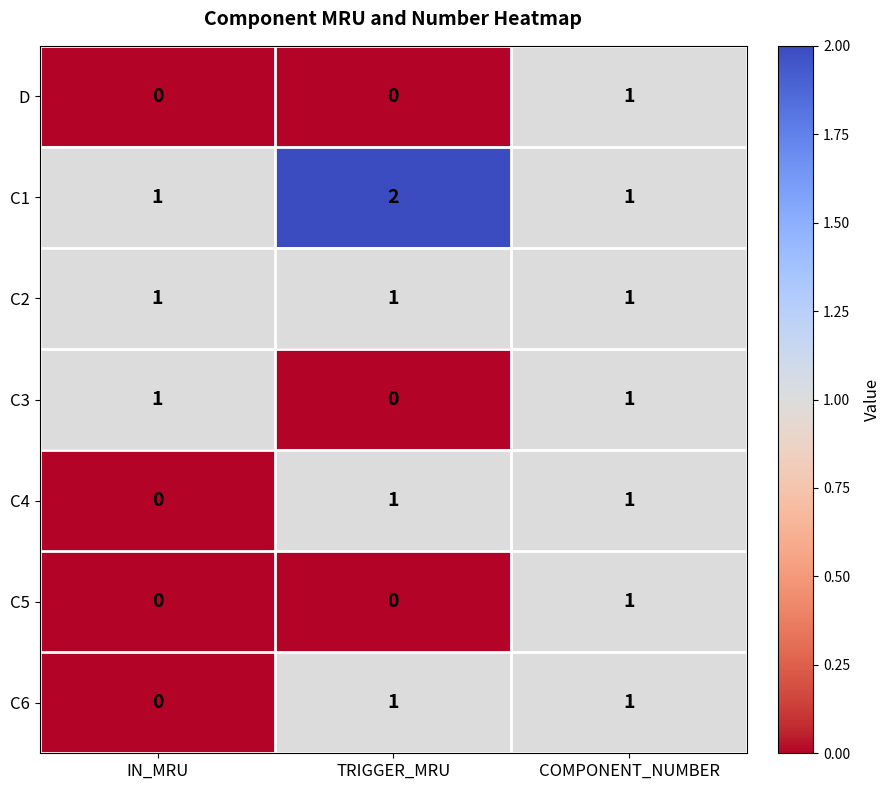

How many C6 values are between 0 and 1?

3